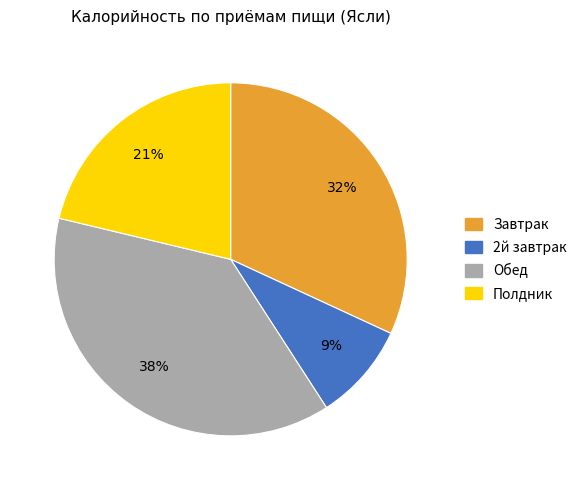

Approximately how many times larger is the value at Завтрак compared to 2й завтрак?

3.6